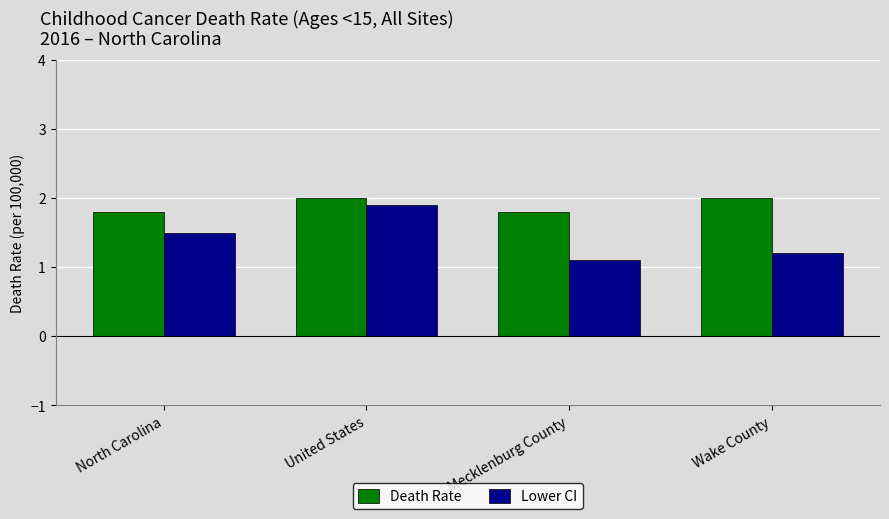

What is the label of the 1st bar from the left?

North Carolina